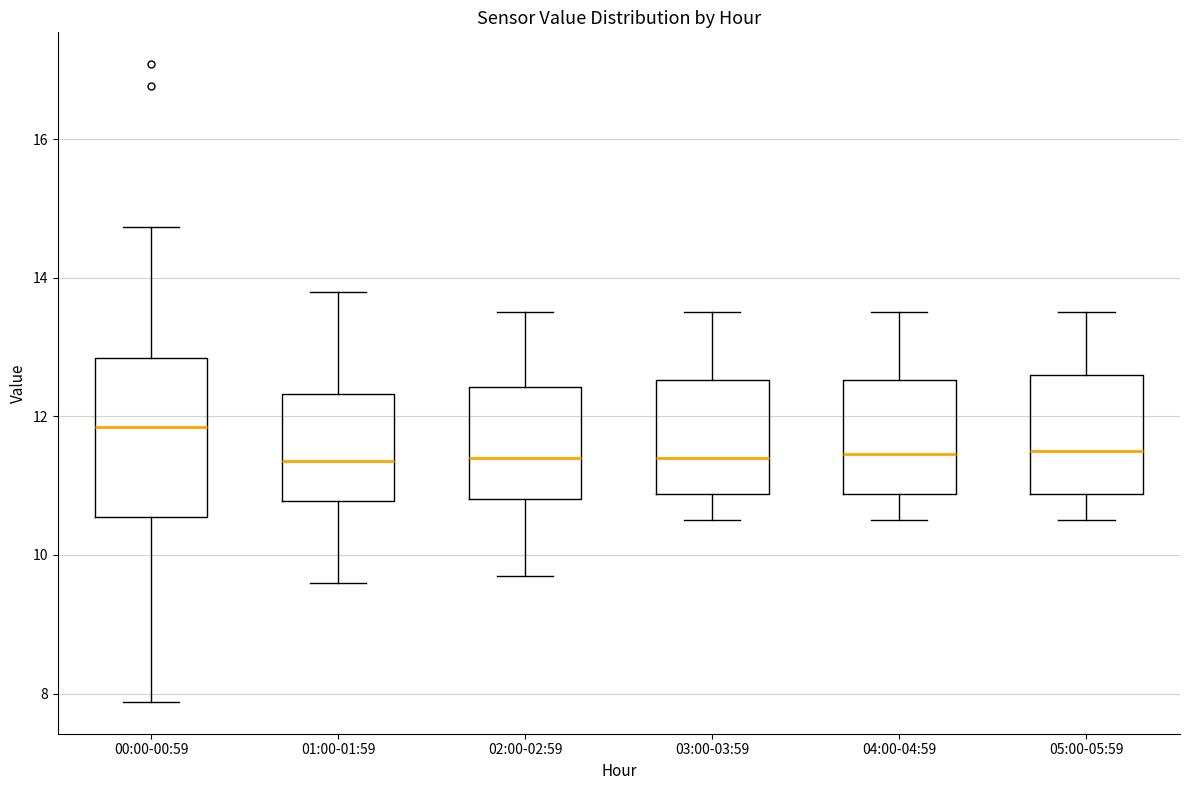

Reading left to right, read every box against the y-axis: the position of its median line, the range the box covers, and the ends of its whiskers. The values are not printed on the chart, so give them approximately, as read against the axis.

00:00-00:59: median 11.8, box 10.6 to 12.8, whiskers 7.8 to 14.8
01:00-01:59: median 11.4, box 10.8 to 12.4, whiskers 9.6 to 13.8
02:00-02:59: median 11.4, box 10.8 to 12.4, whiskers 9.8 to 13.6
03:00-03:59: median 11.4, box 10.8 to 12.6, whiskers 10.6 to 13.6
04:00-04:59: median 11.4, box 10.8 to 12.6, whiskers 10.6 to 13.6
05:00-05:59: median 11.6, box 10.8 to 12.6, whiskers 10.6 to 13.6